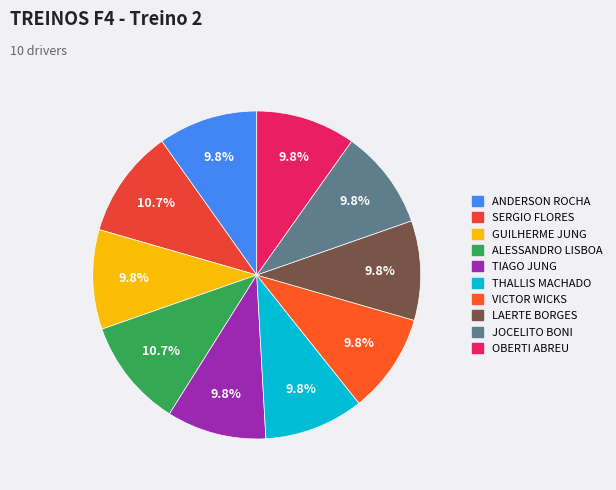

Does LAERTE BORGES account for over 50% of the chart?

No